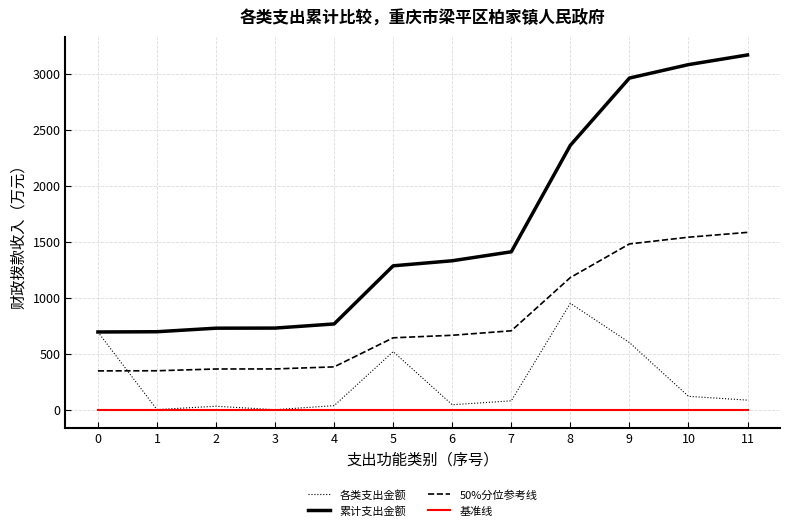

Between 1 and 8, which series saw the biggest shift?

累计支出金额